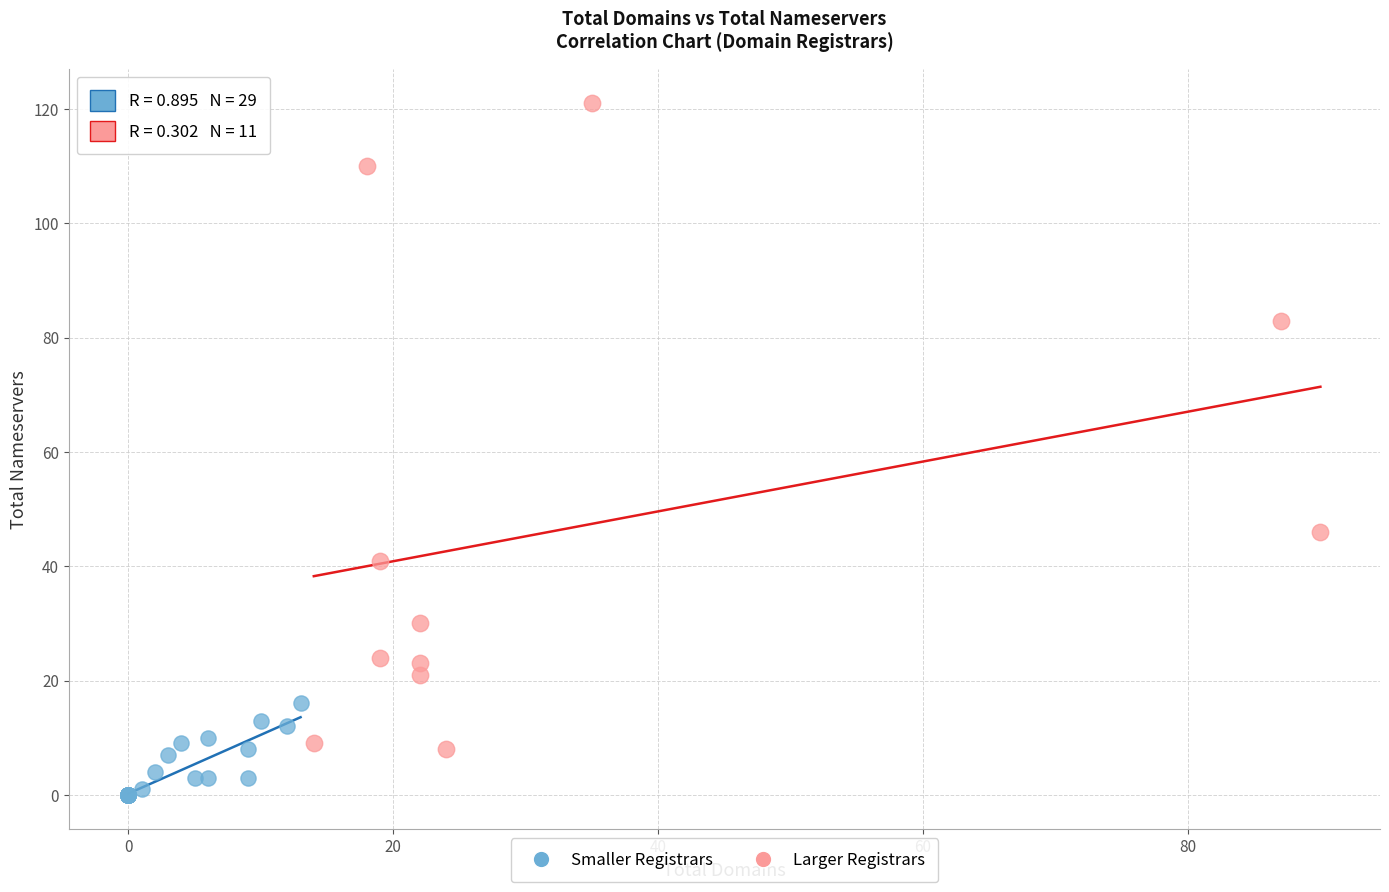

Which series contains the highest Y value?

Larger Registrars